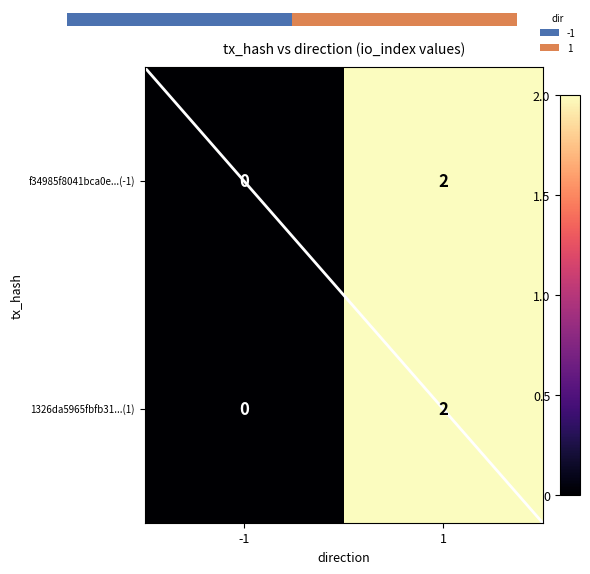

At how many categories does at least one series exceed 1?

1